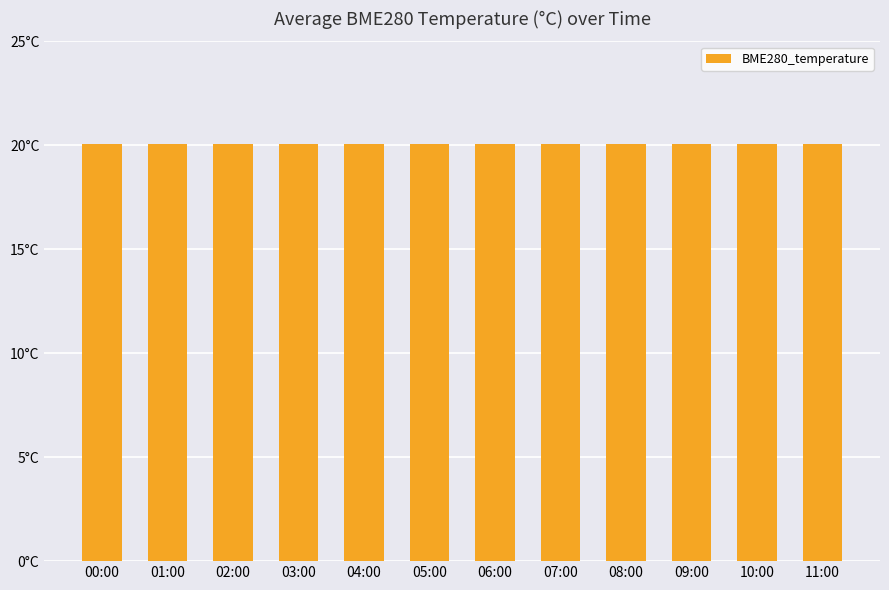

Does the chart contain any negative values?

No